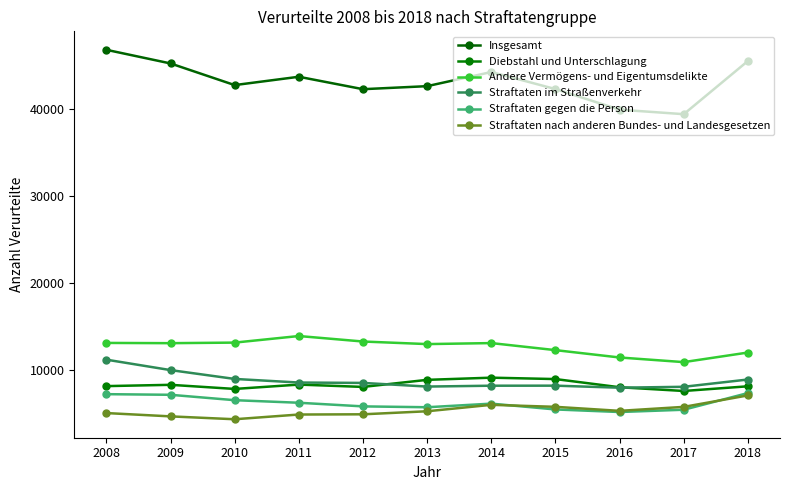

True or false: Straftaten gegen die Person and Andere Vermögens- und Eigentumsdelikte intersect in this chart.

False